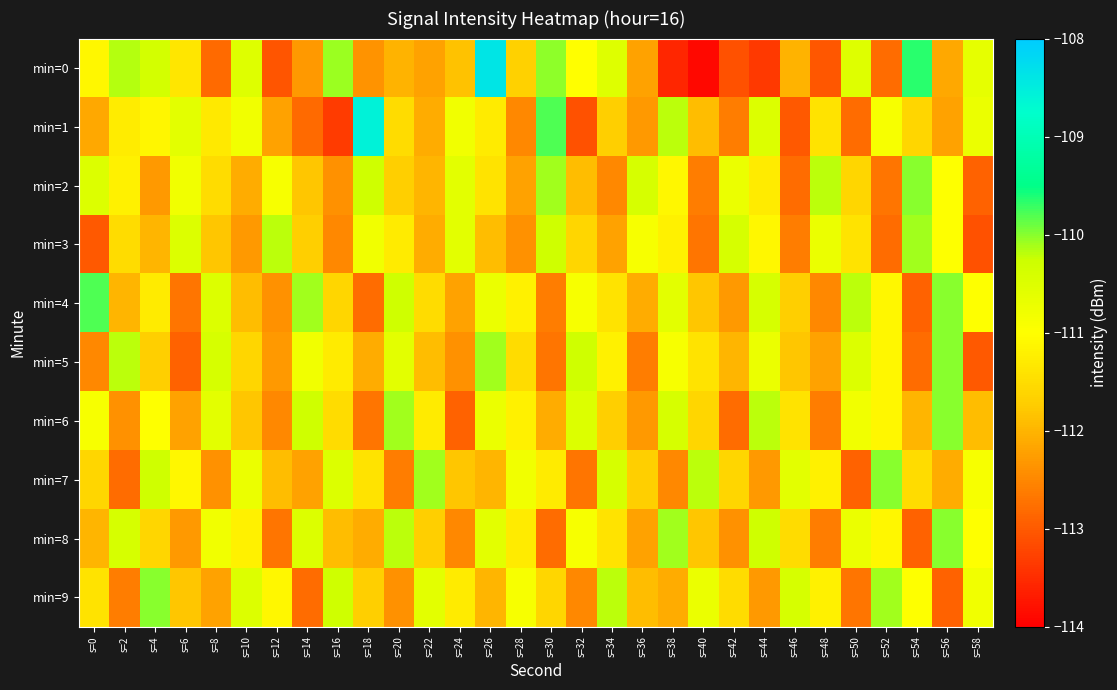

Rank the series at s=10 from highest to lowest value.

min=9, min=0, min=7, min=1, min=8, min=5, min=6, min=4, min=2, min=3